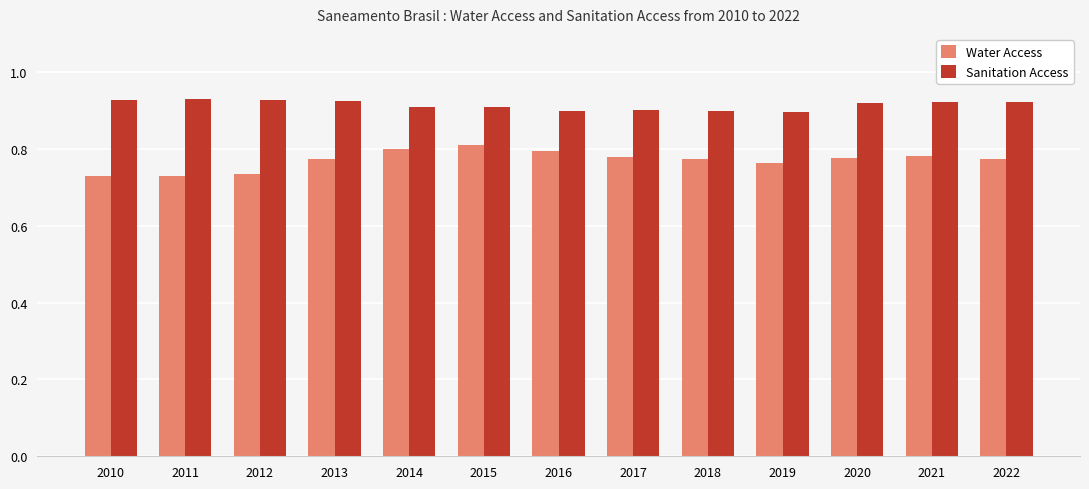

How many Water Access values are between 0 and 1?

13